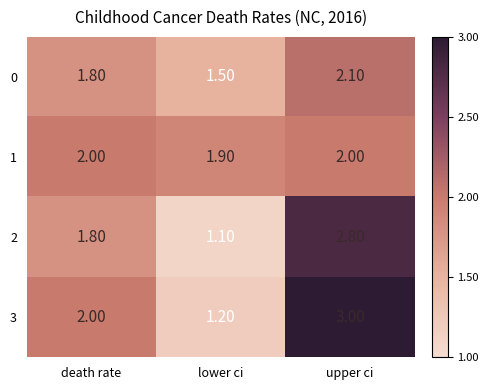

At which label does 1 reach its minimum?

lower ci